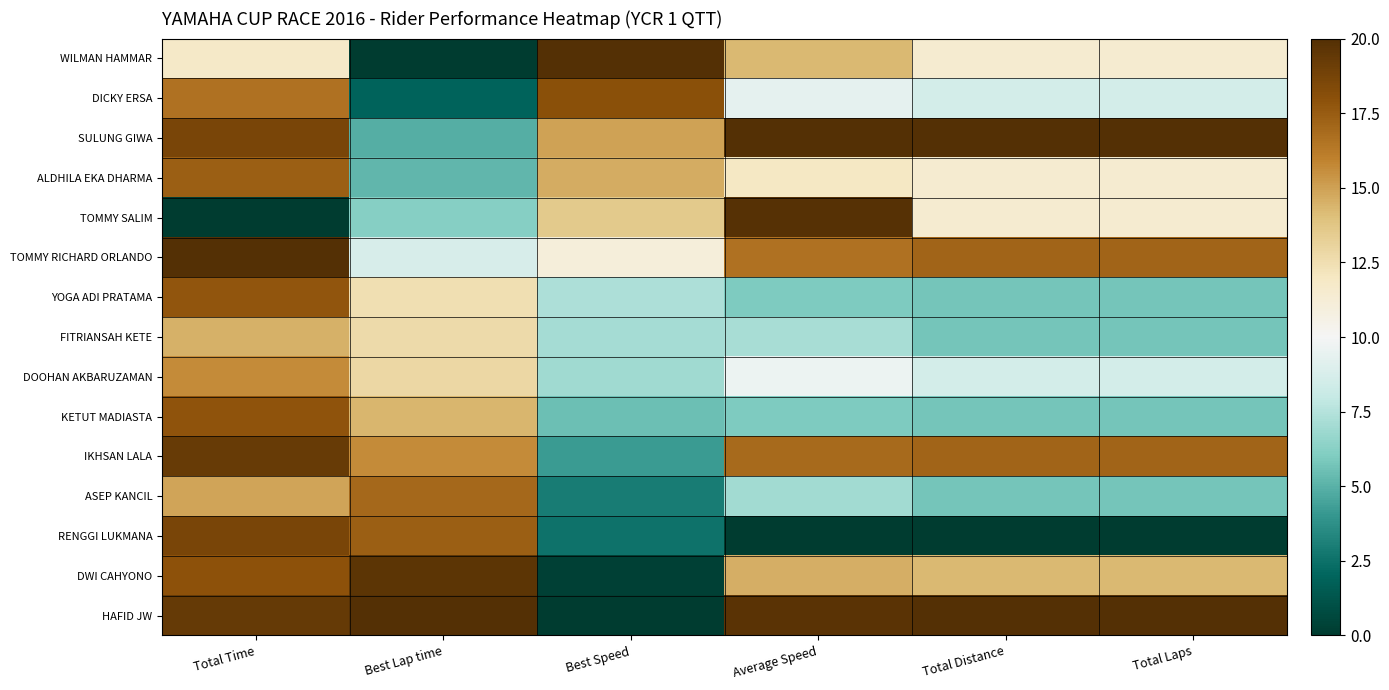

Which series has the largest total across all categories?

HAFID JW